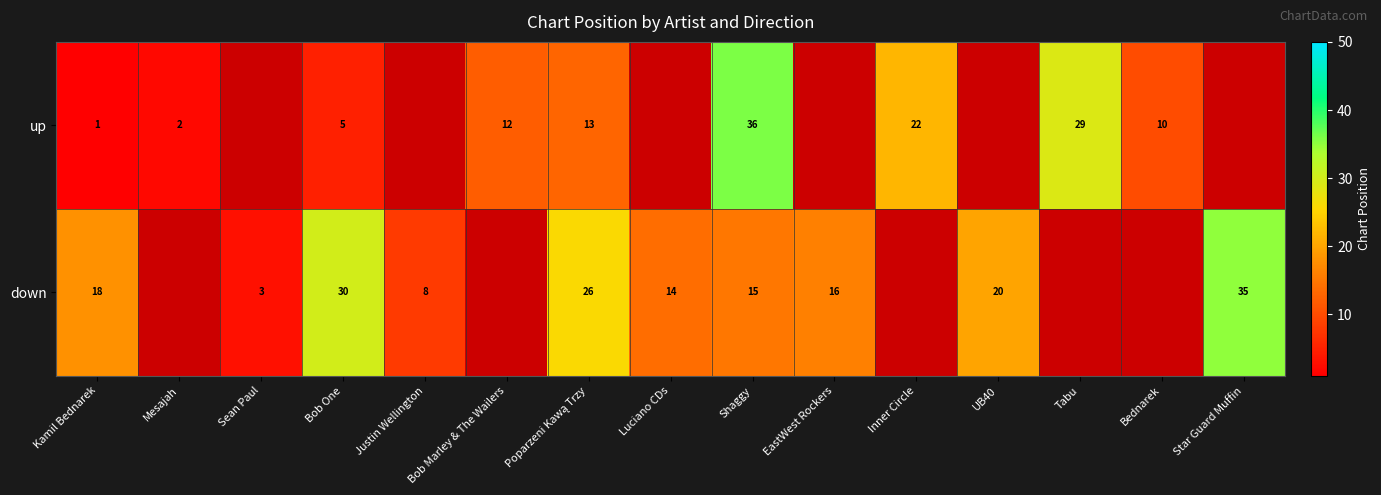

At which category is the sum across all series the highest?

Shaggy